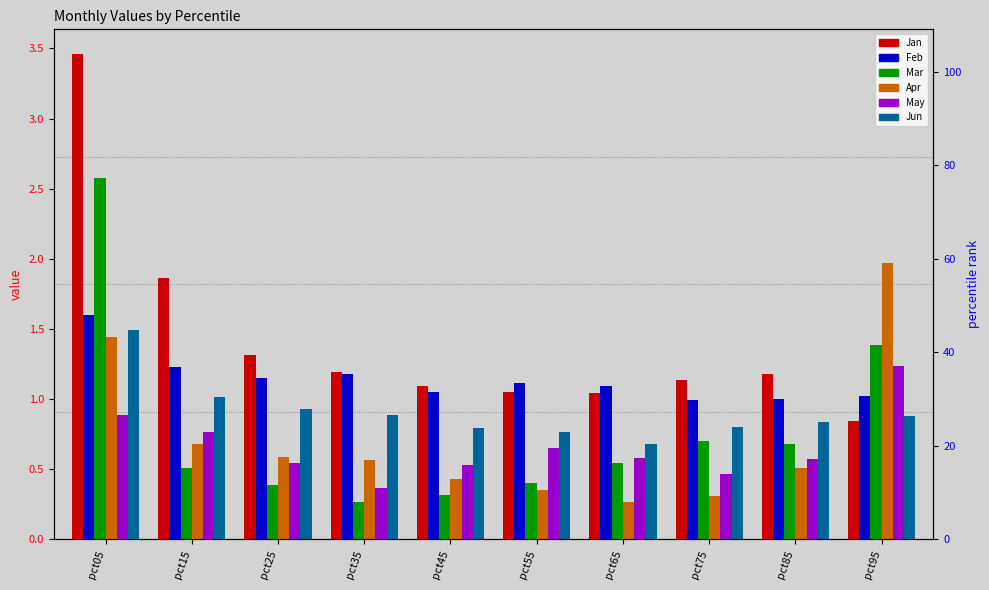

What is the value of the Apr bar at the 8th from the left?

0.3